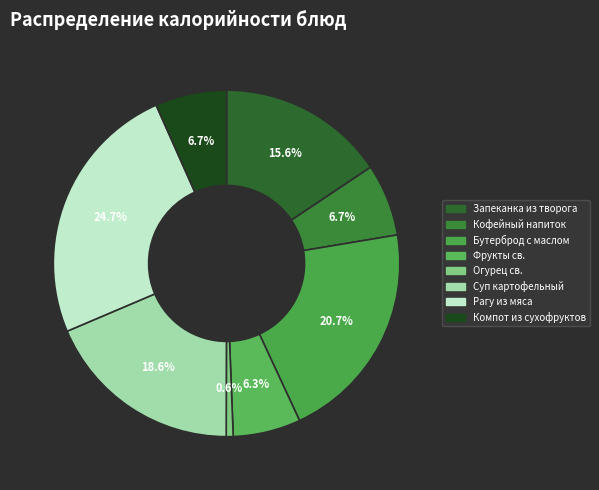

Does Компот из сухофруктов account for over 50% of the chart?

No